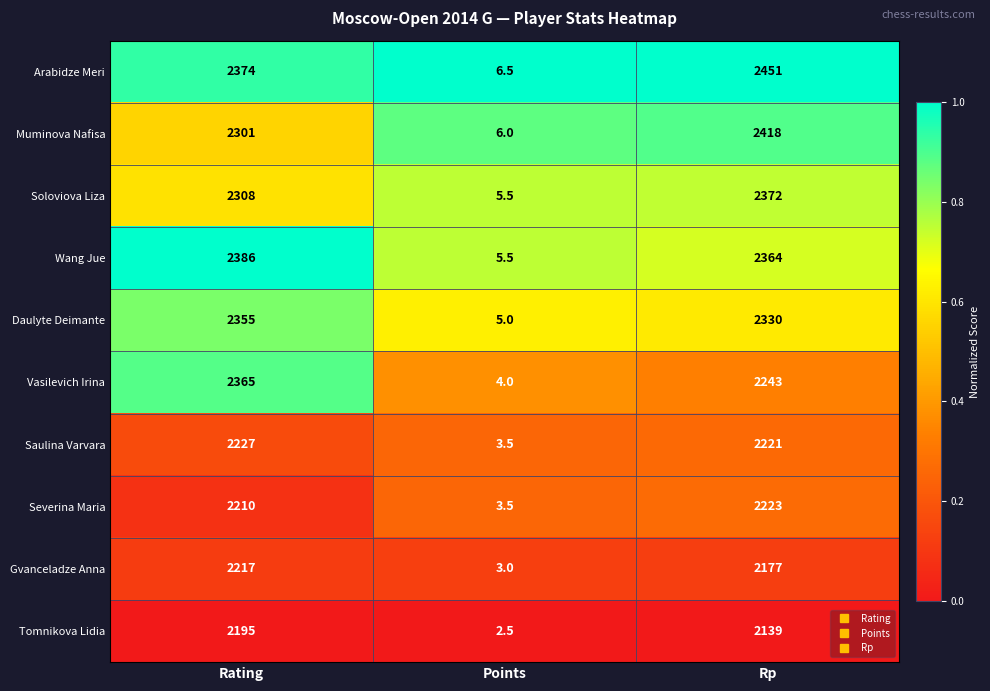

Is the value of Tomnikova Lidia at Rp greater than the value of Vasilevich Irina at Points?

Yes